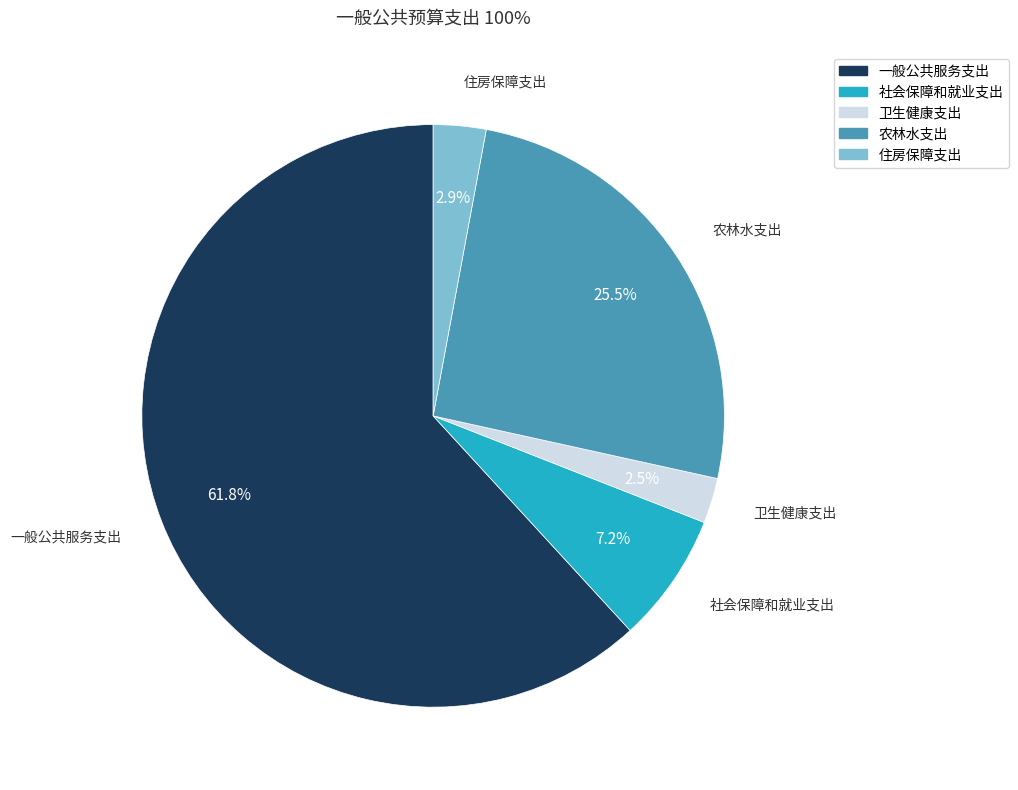

Is the sum of 住房保障支出 and 一般公共服务支出 greater than half?

Yes